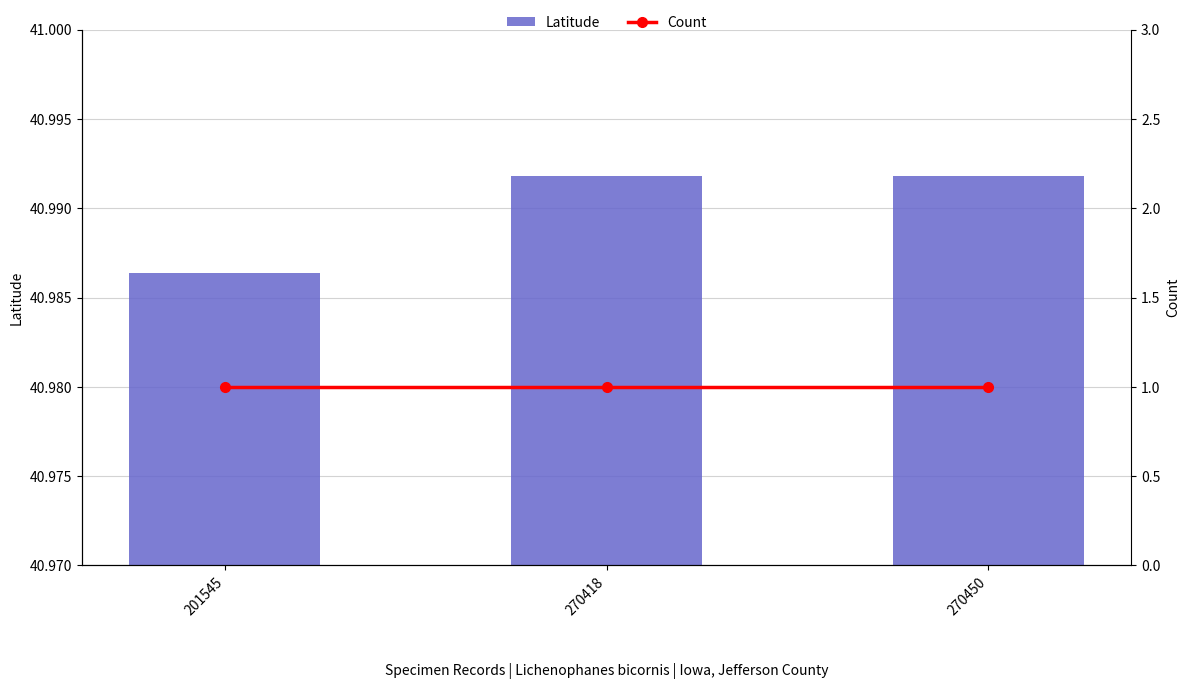

How many Latitude values are between 40 and 41?

3